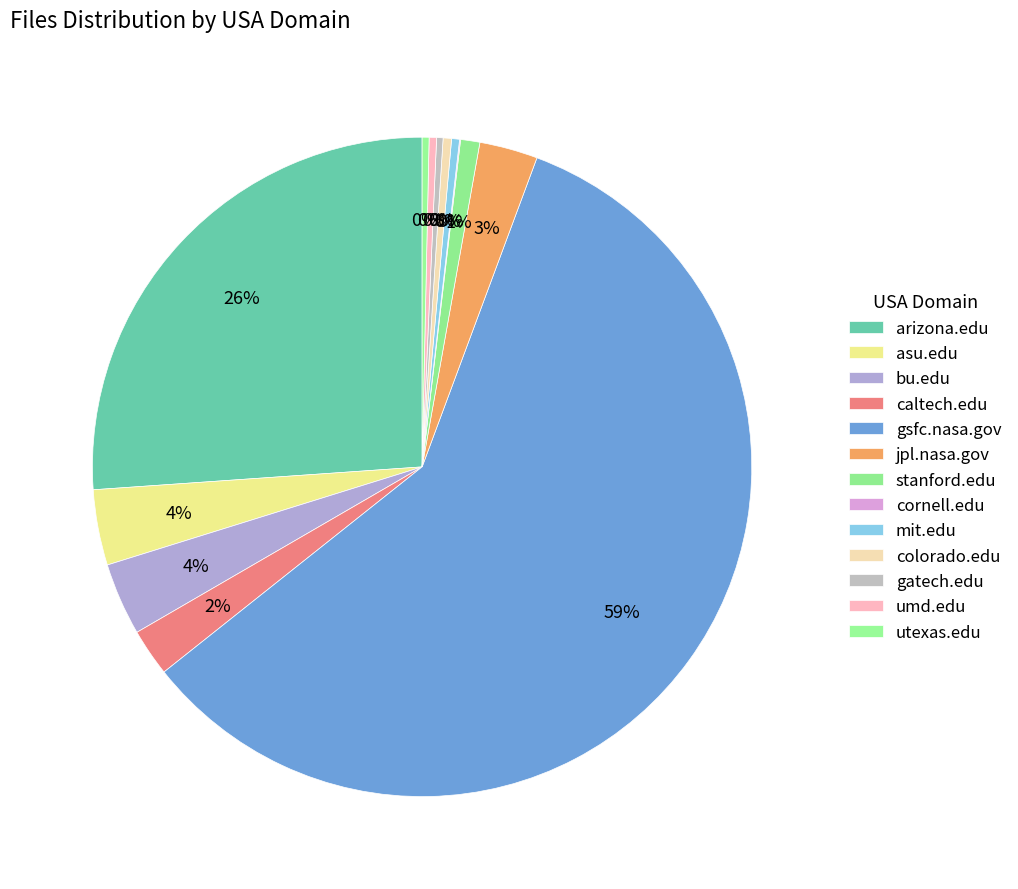

To the nearest percent, what portion does bu.edu represent?

4%